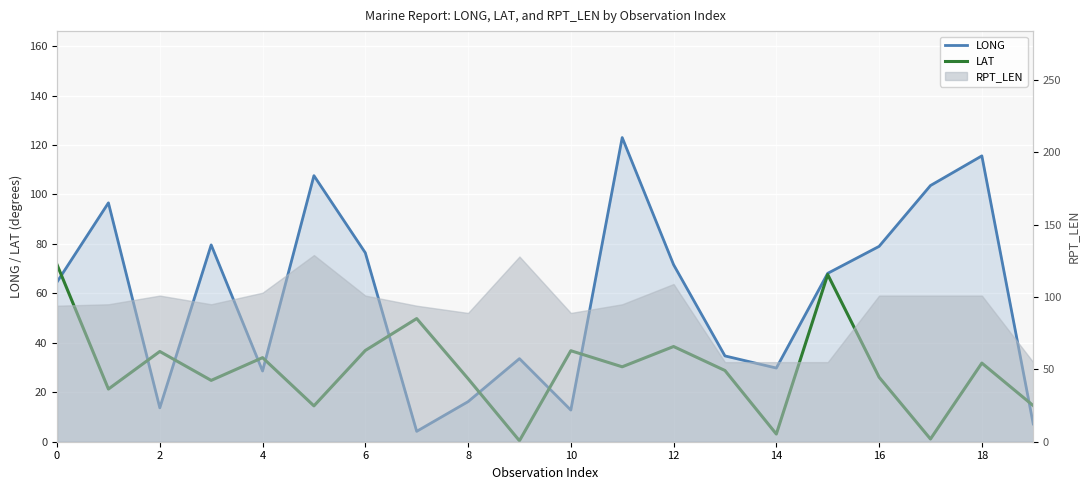

What is the average value of the LAT series?

29.7